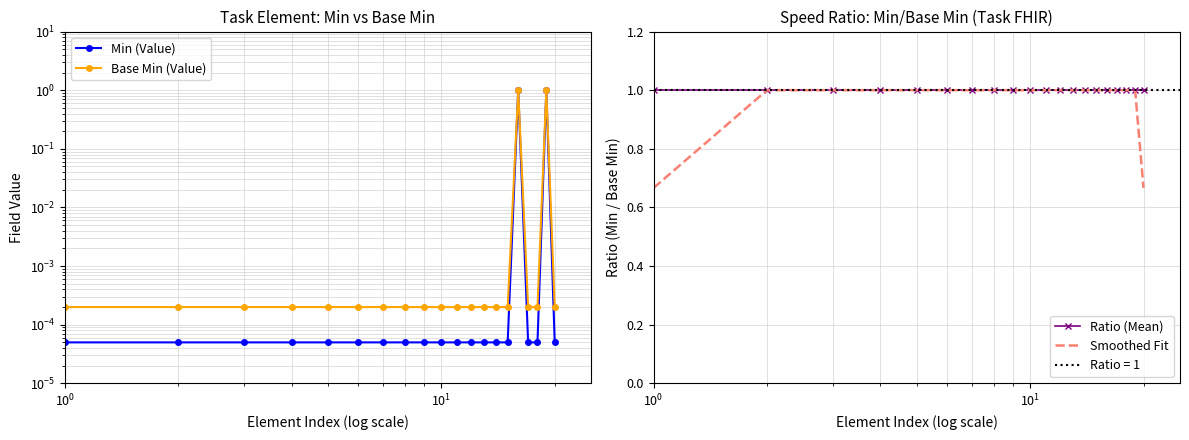

What is the highest value of the Ratio (Mean) series?

1.0